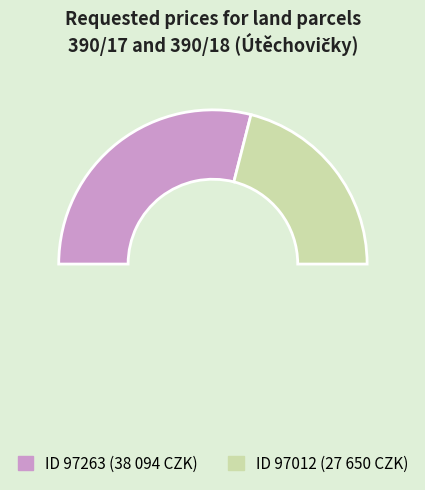

True or false: 97263 accounts for 49% of the total.

False